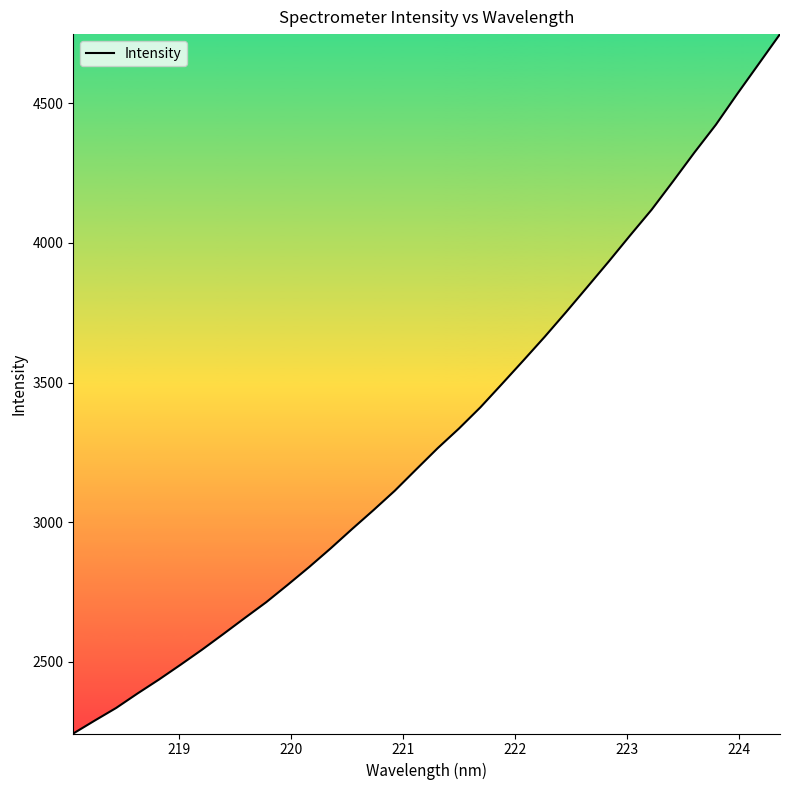

What is the difference between the maximum and minimum values?

2505.0